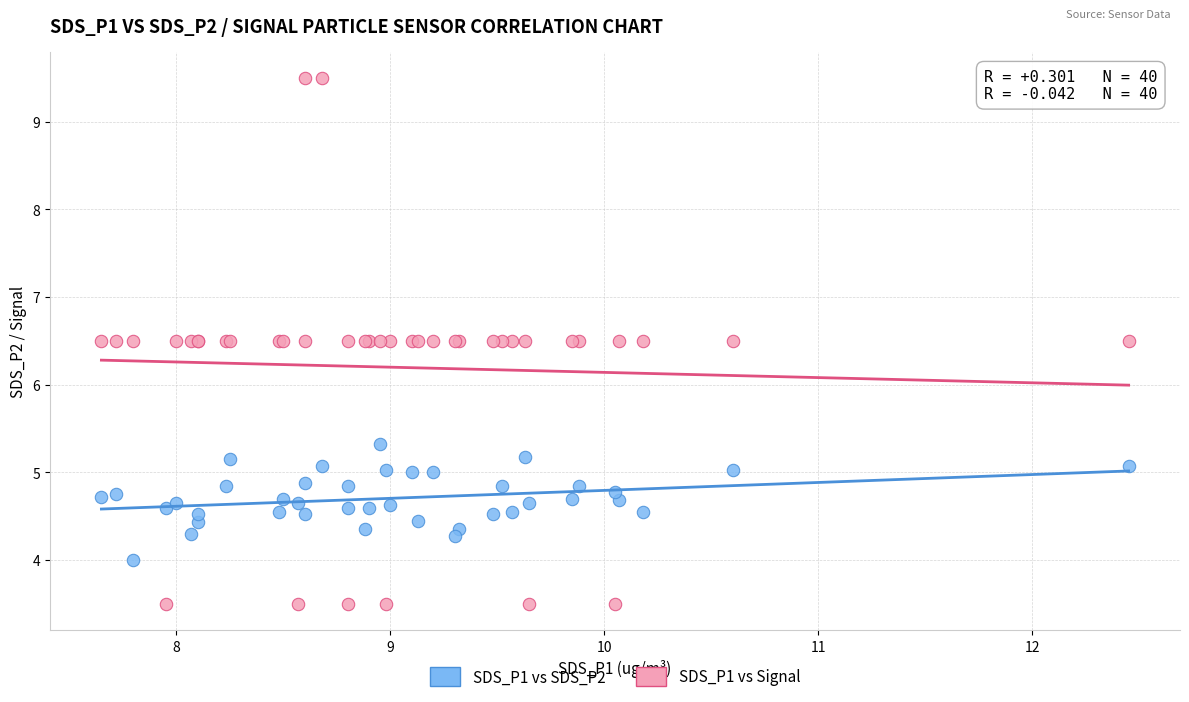

What is the X range (max minus min) for the scatter plot?

4.8